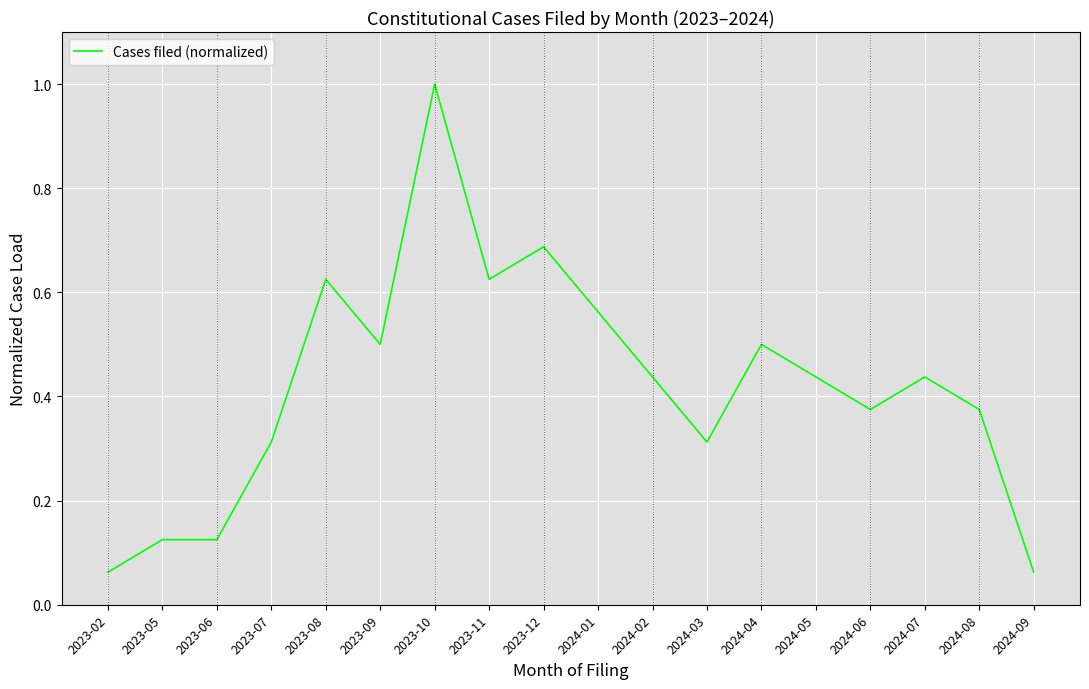

What position from the right is 2024-03?

7